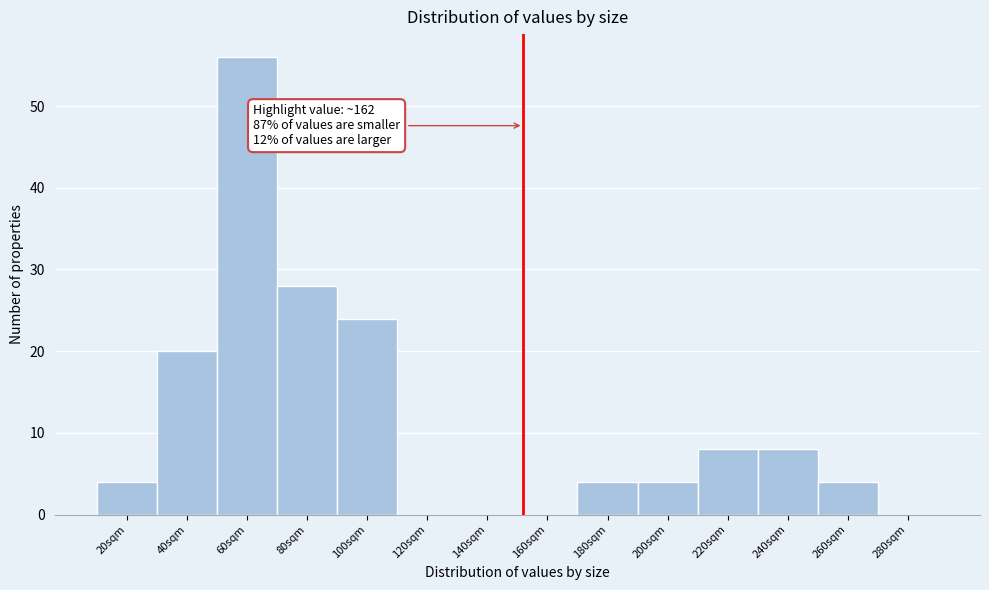

Reading left to right, what are all the values shown in this chart?

20sqm=4	40sqm=20	60sqm=56	80sqm=28	100sqm=24	120sqm=0	140sqm=0	160sqm=0	180sqm=4	200sqm=4	220sqm=8	240sqm=8	260sqm=4	280sqm=0